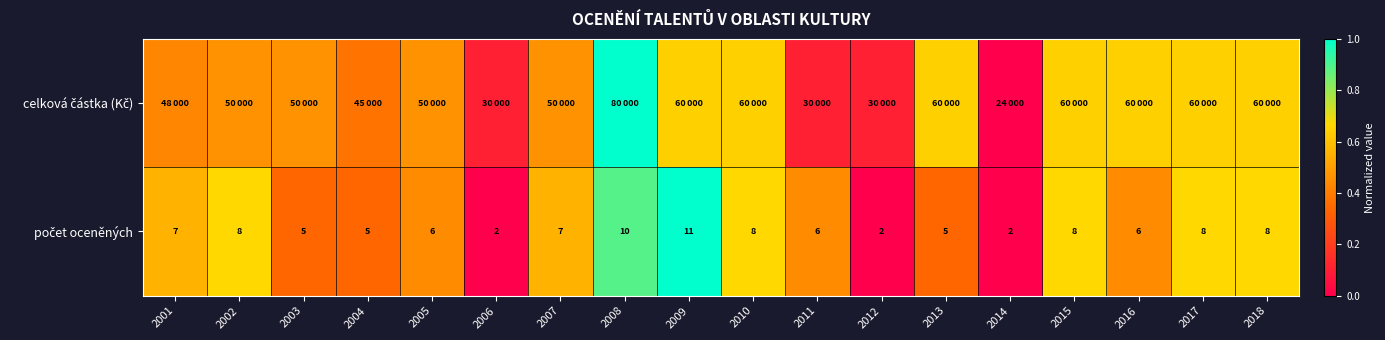

At which label is počet oceněných closest to 0?

2006